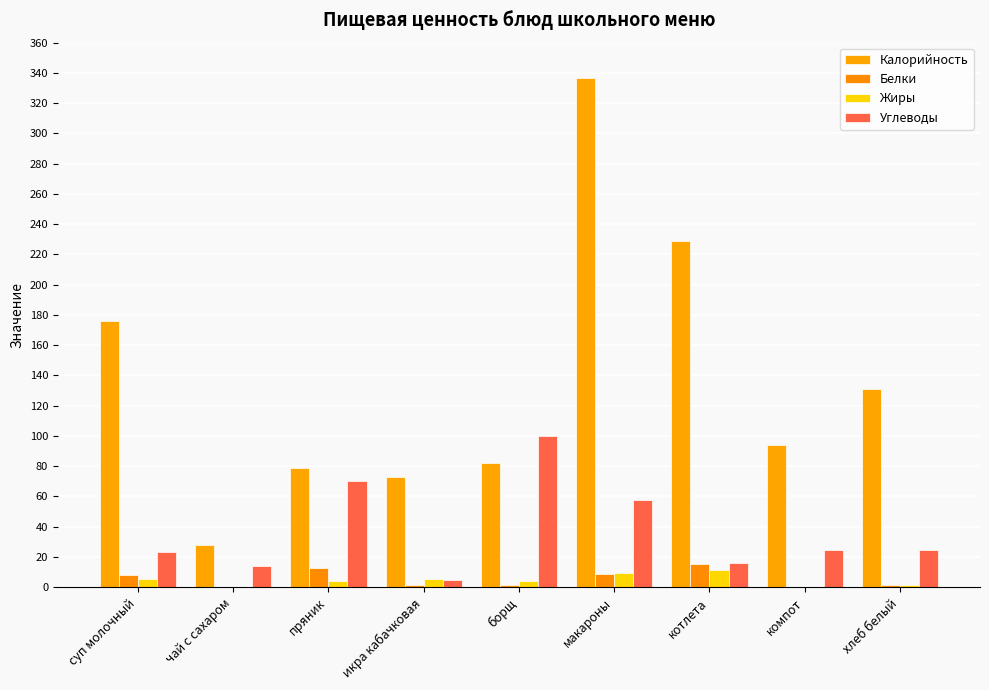

What is the lowest value of the Углеводы series?

5.1